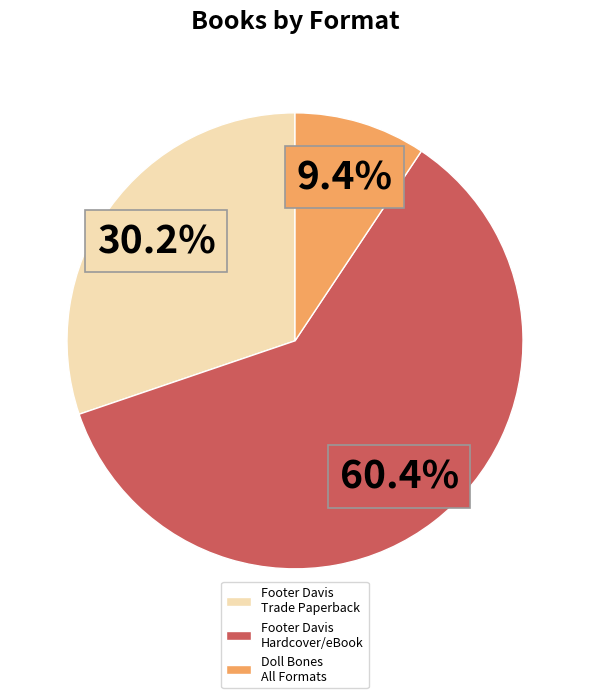

Rank the categories by value from highest to lowest.

Footer Davis Hardcover/eBook, Footer Davis Trade Paperback, Doll Bones All Formats